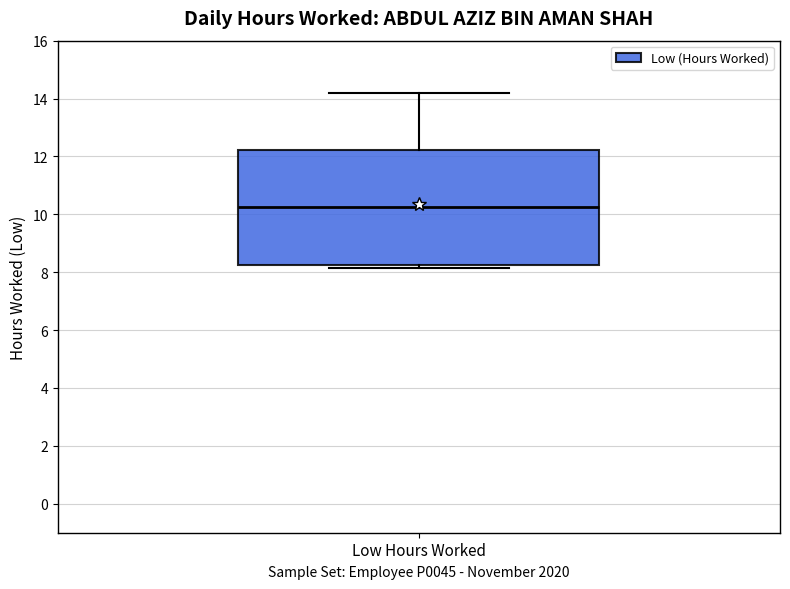

Transcribe this box plot: give where the median line is, the range the box spans, and where the two whiskers end, as read against the y-axis. The values are not printed on the chart, so give them approximately, as read against the axis.

median 10.2, box 8.2 to 12.2, whiskers 8.2 (just below the box's lower edge) to 14.2